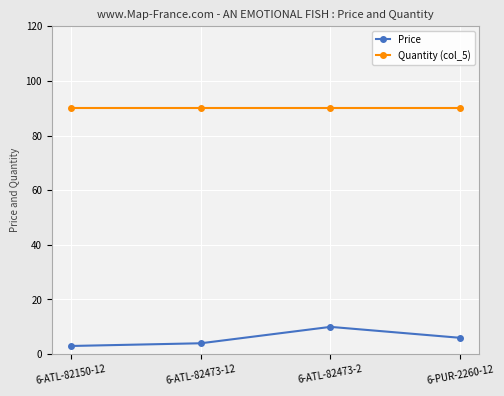

At how many categories does at least one series exceed 41?

4